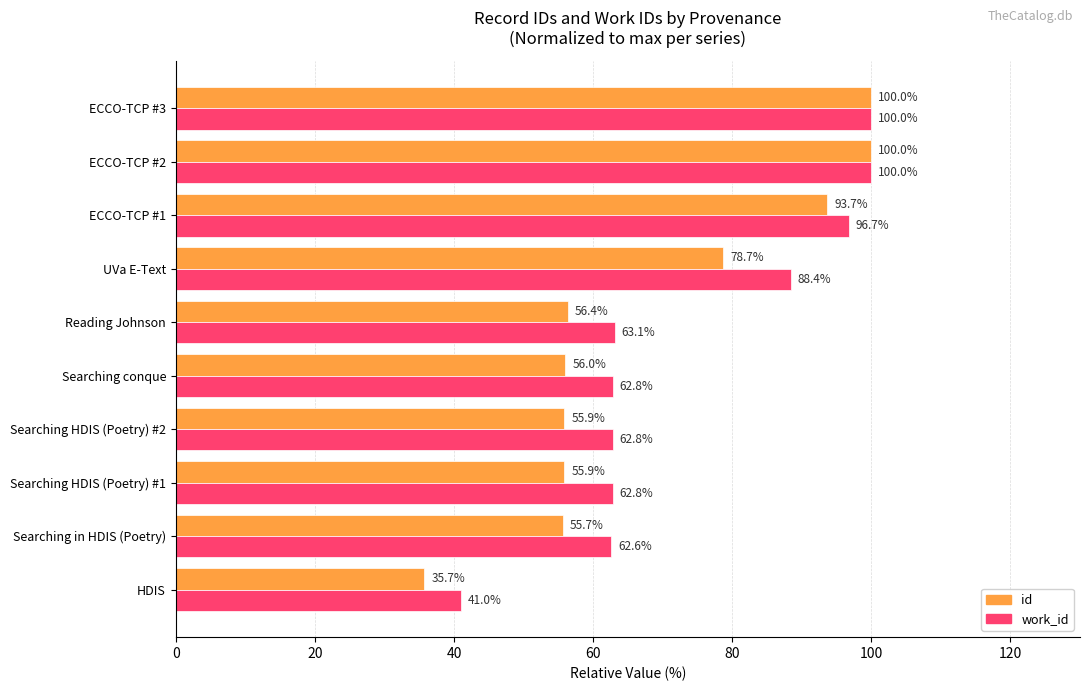

What is the greatest value displayed?

100.0